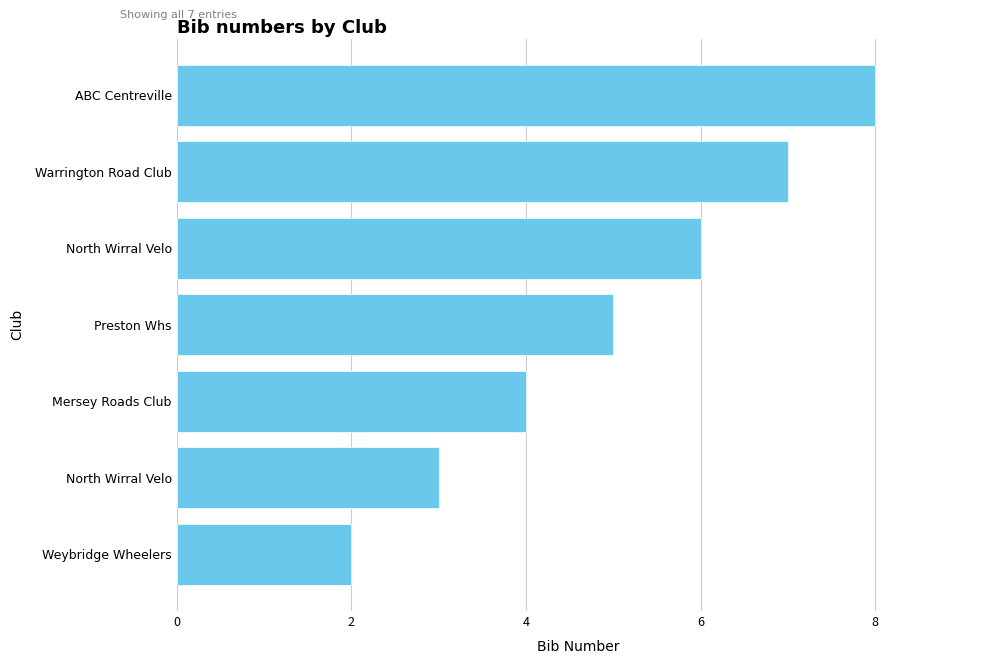

How many data points are less than 5?

3